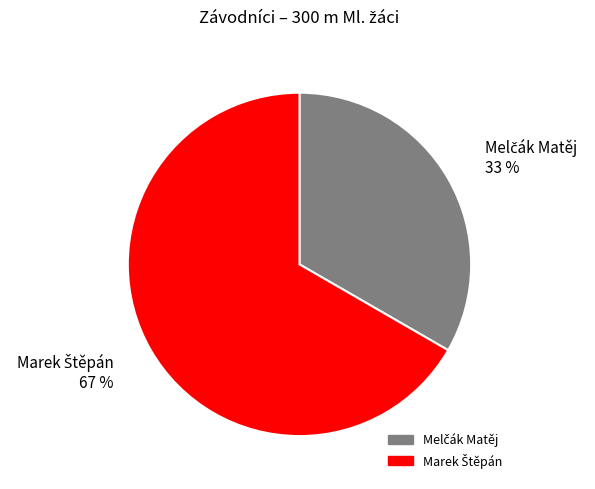

Is there a majority slice in this chart?

Yes